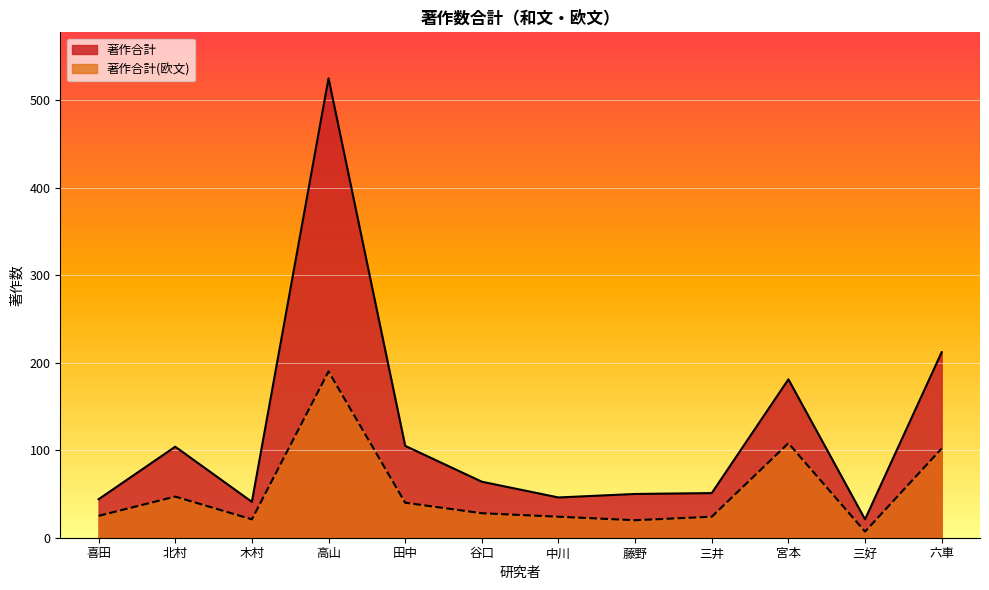

What are all the series names shown in the legend?

著作合計, 著作合計(欧文)